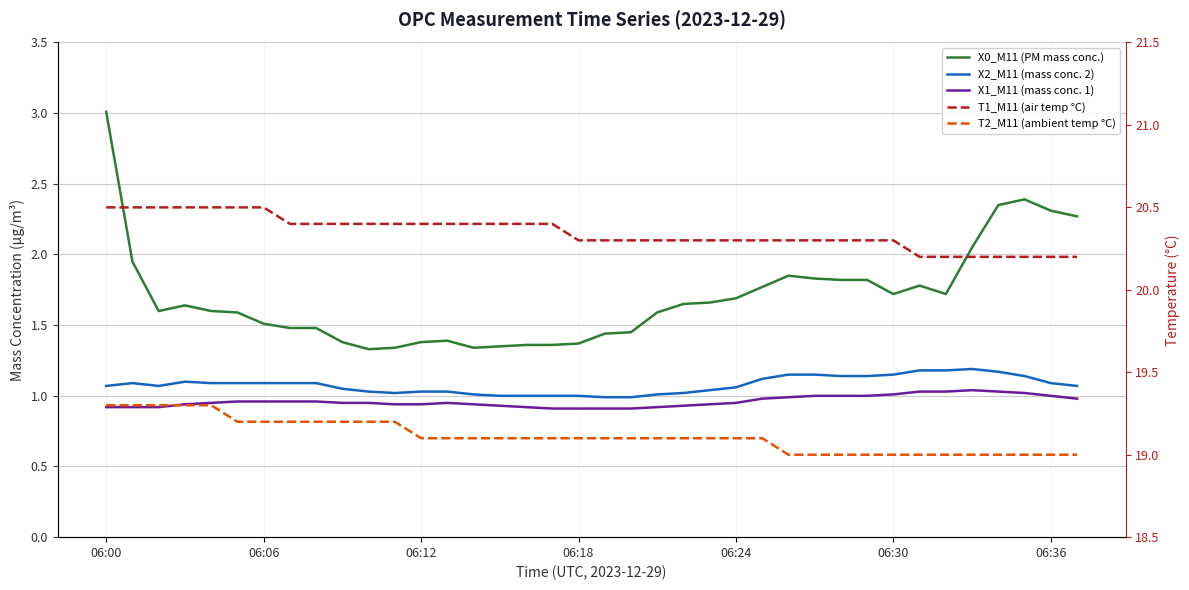

True or false: X2_M11 (mass conc. 2) and X0_M11 (PM mass conc.) cross at least once.

False